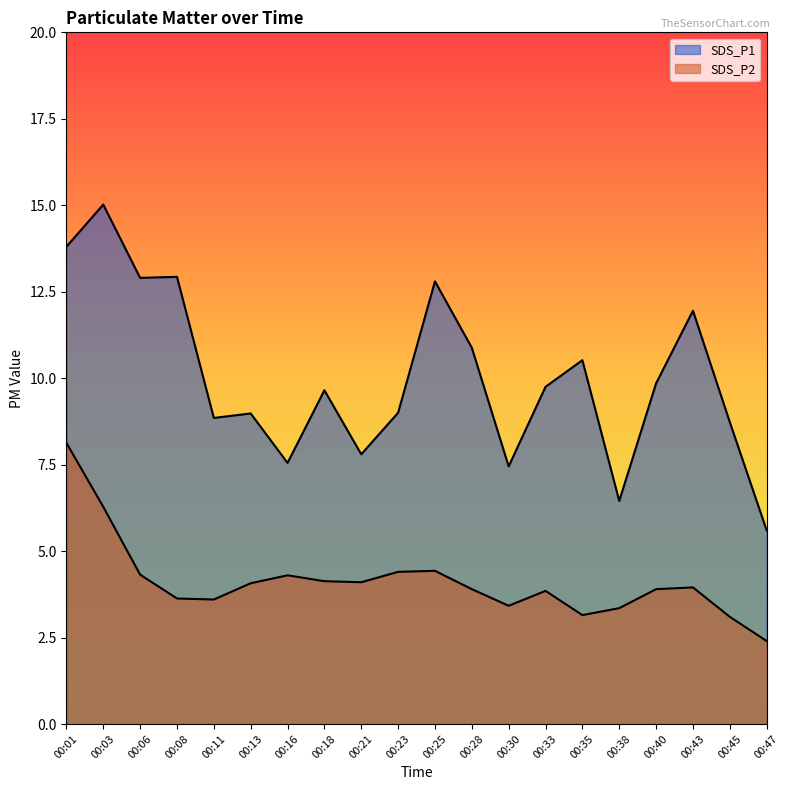

What is the difference between the second highest and minimum values in the SDS_P1 series?

8.2